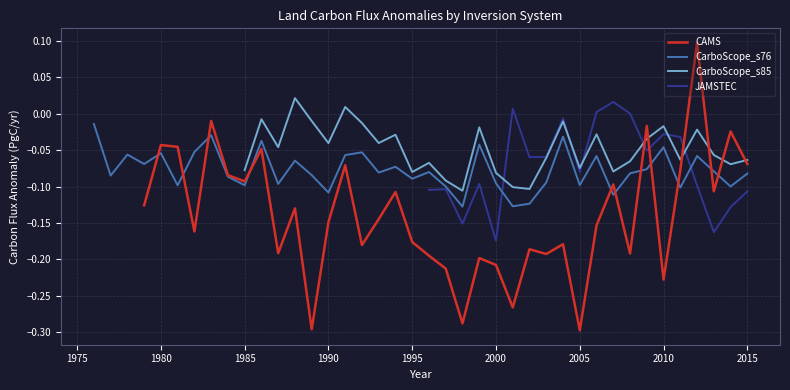

Is this an area chart (filled region under the line)?

No